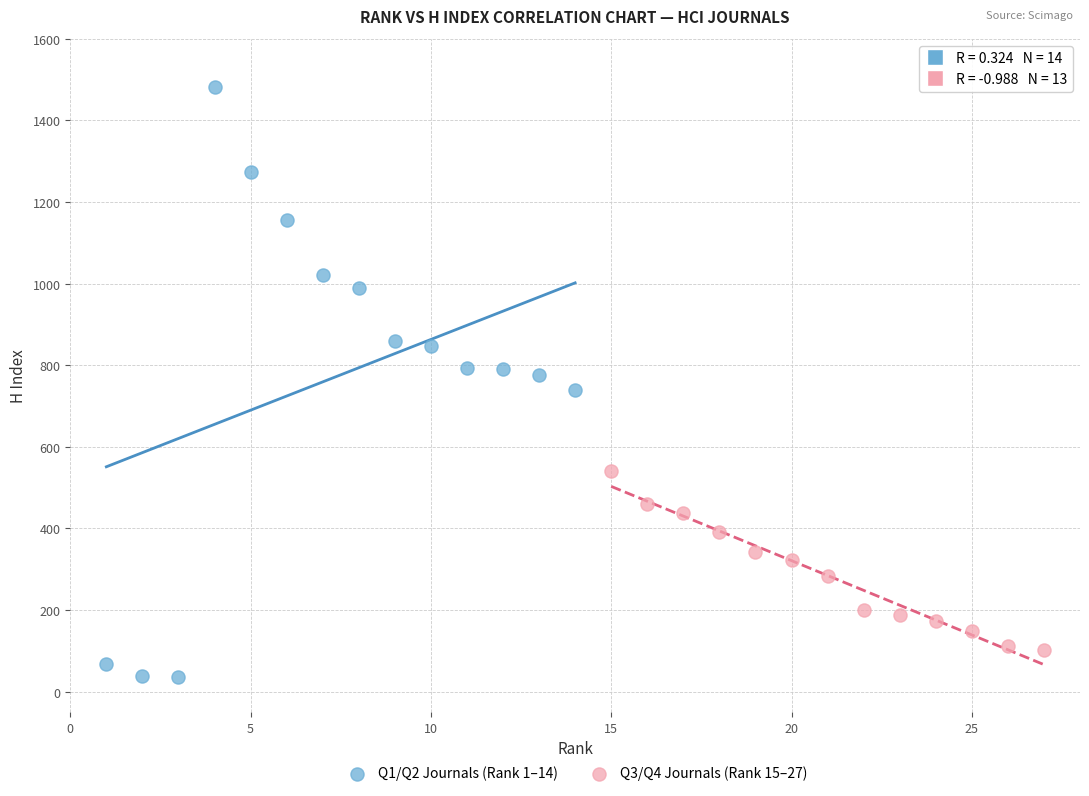

Which series has the largest Y range (max minus min)?

Q1/Q2 Journals (Rank 1–14)